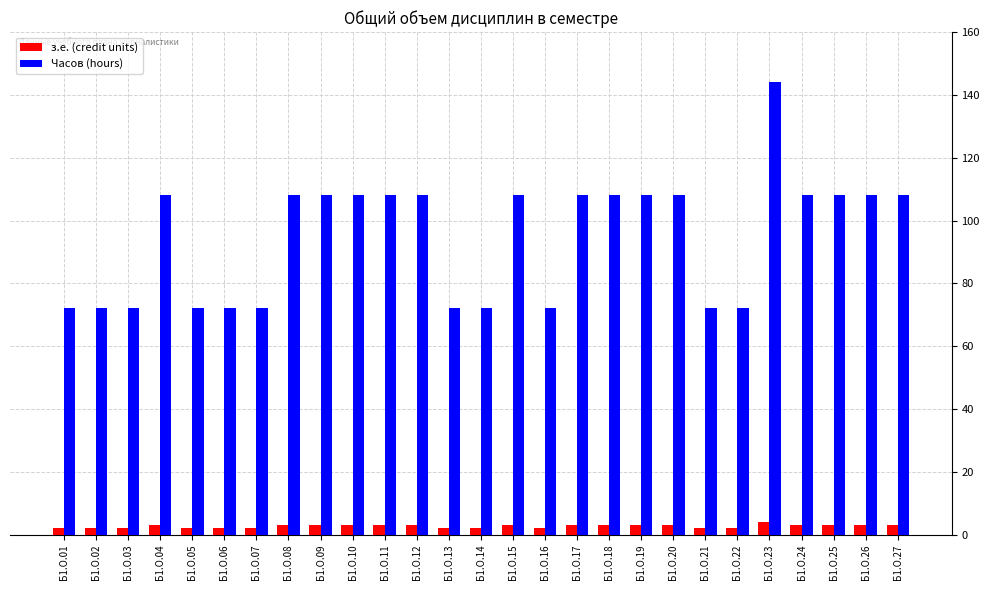

How many groups of bars are there?

27